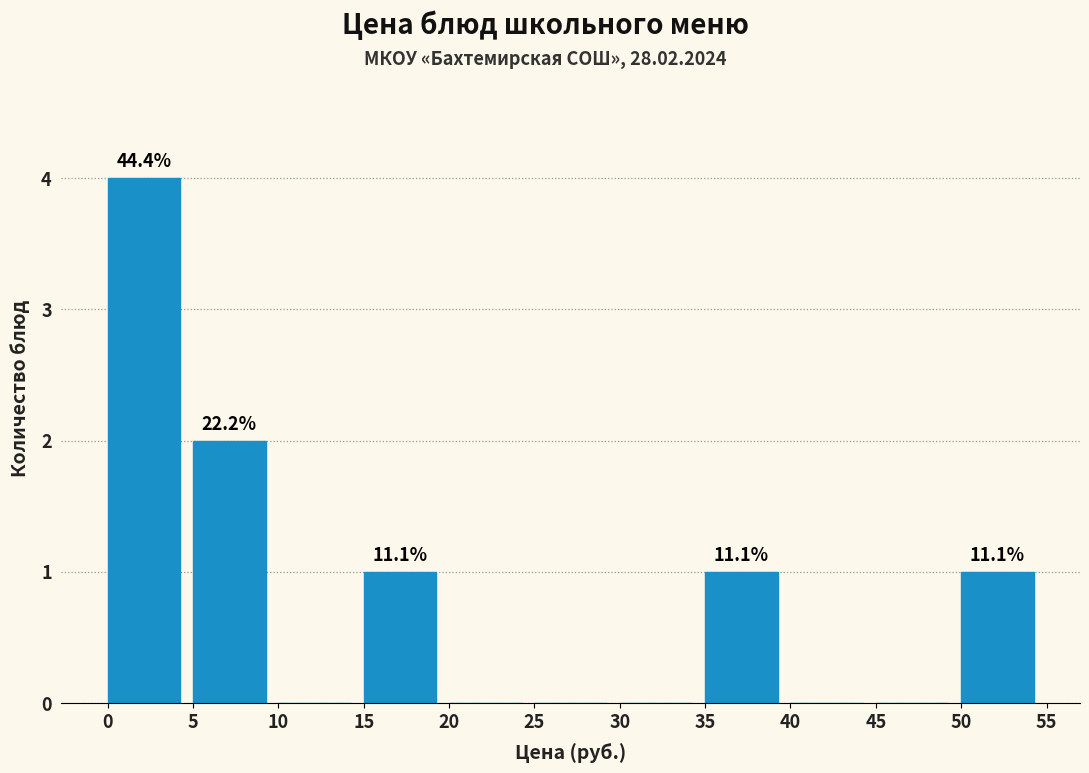

Which range on the x-axis has the tallest bar?

0 to 5